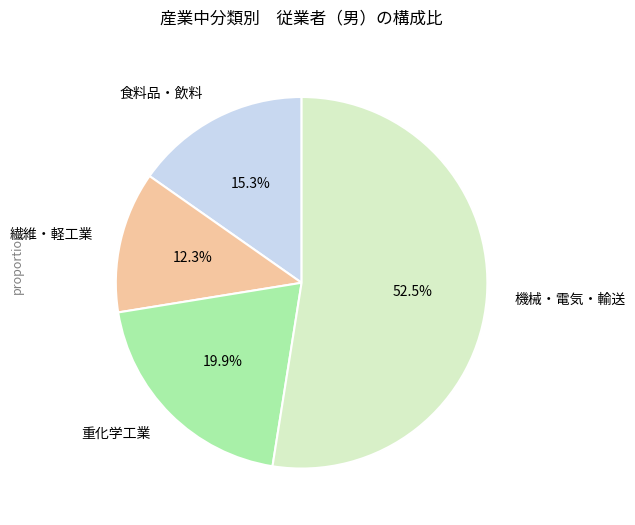

How much of the chart is everything except 重化学工業?

80.1%